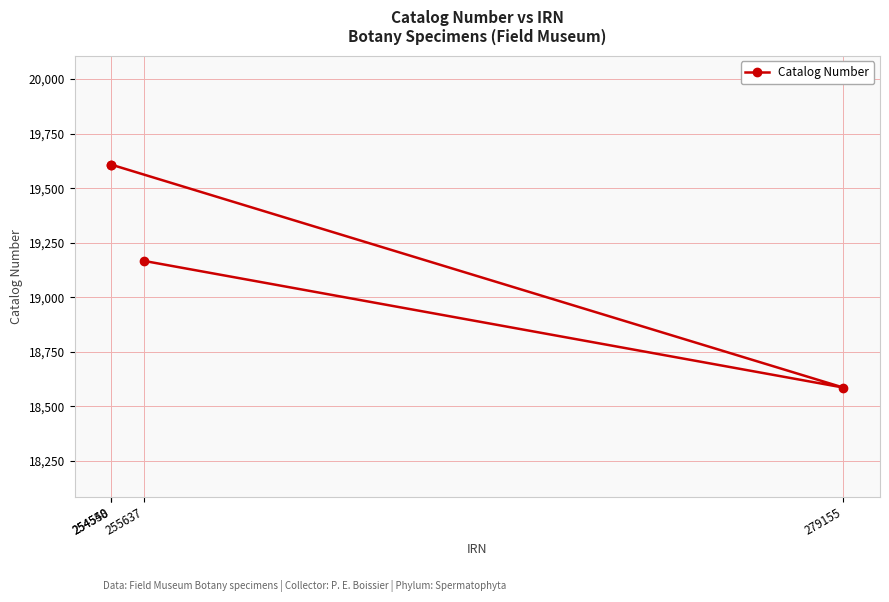

Does the chart have visible grid lines?

Yes